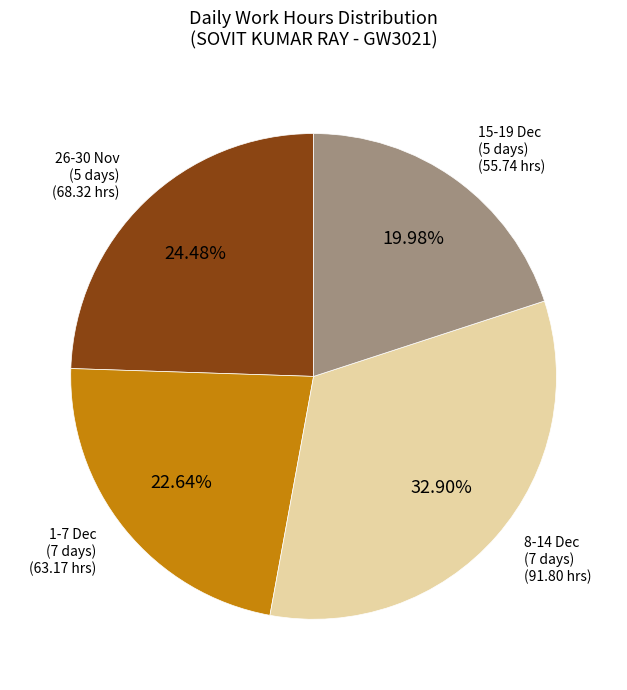

How many segments does this pie chart have?

4